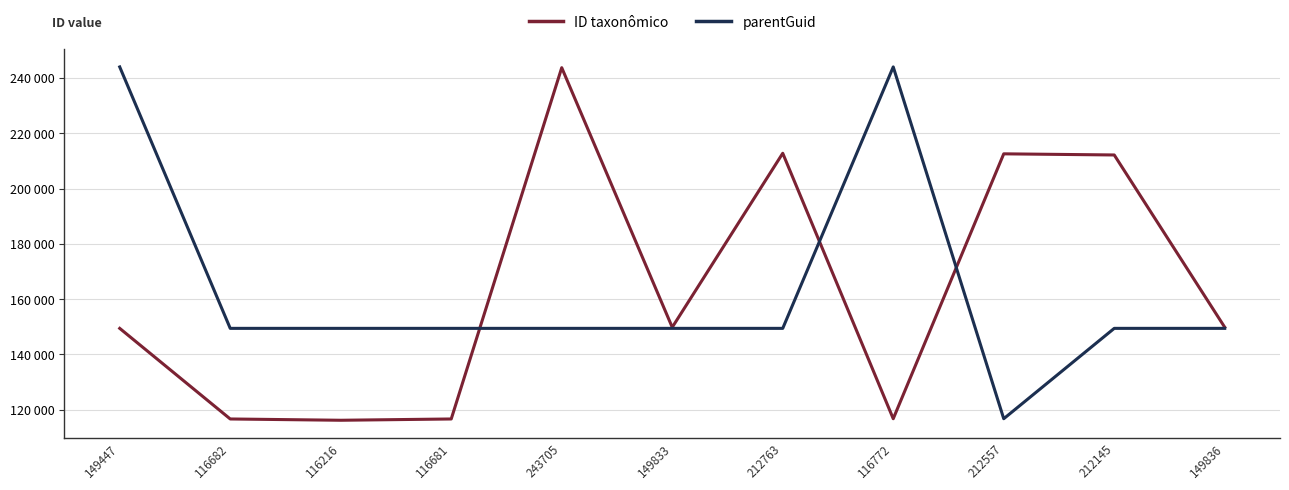

How many interior local peaks does the ID taxonômico series have?

3